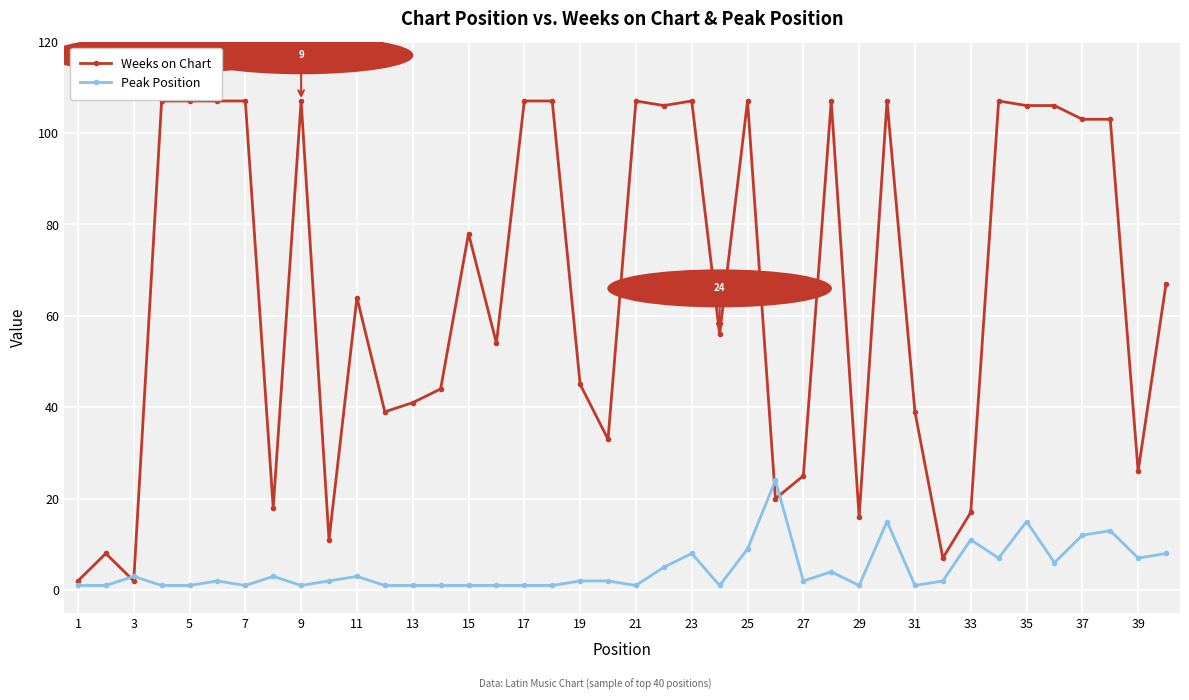

Does the chart display data point markers on the line(s)?

Yes